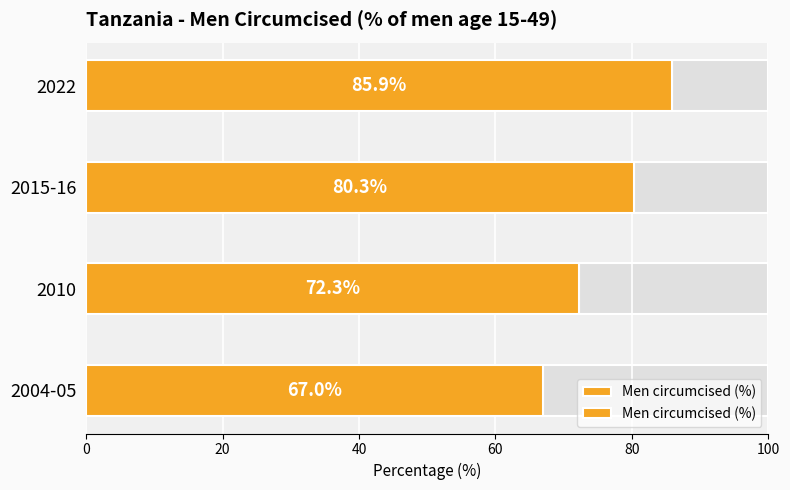

What is the maximum value shown in the chart?

85.9